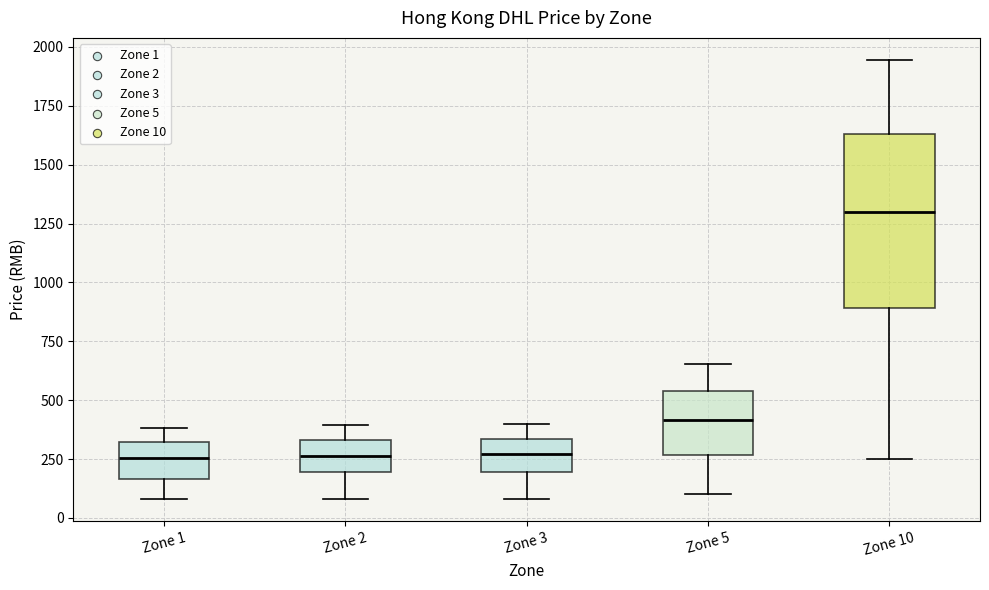

Where does the median line of the box for Zone 3 sit on the y-axis? The values are not printed on the chart, so give them approximately, as read against the axis.

250